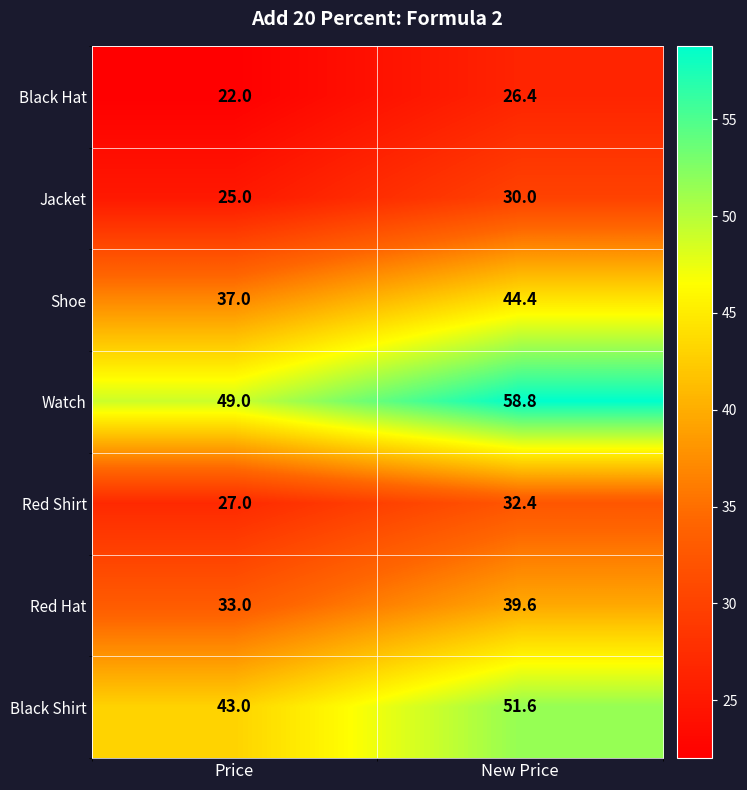

Which series has the largest range (max minus min)?

Watch